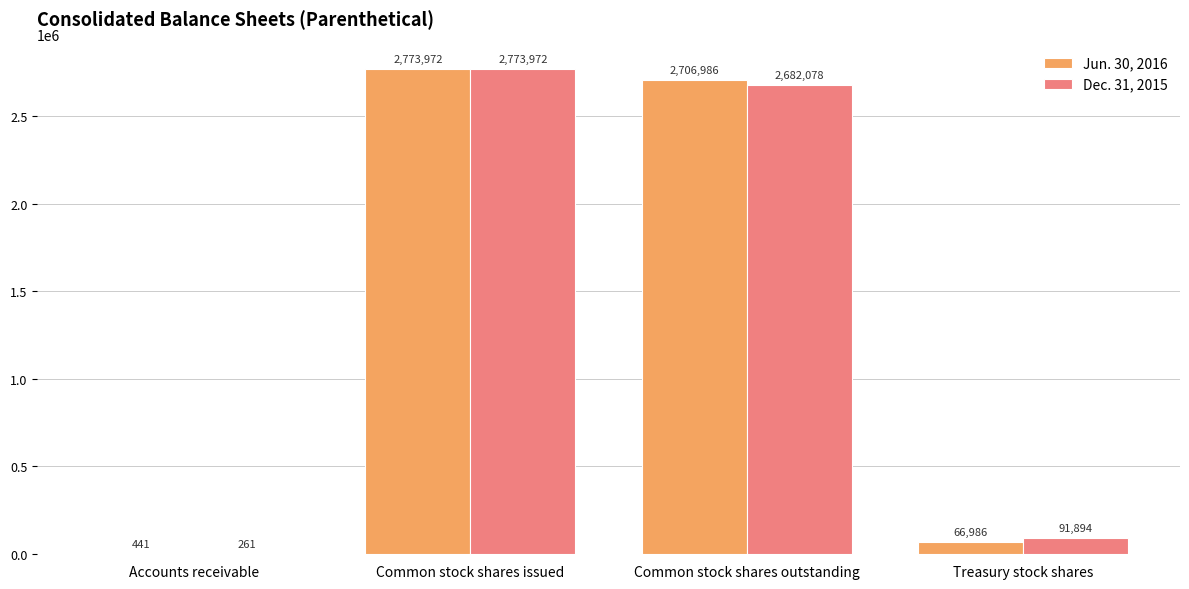

Which series has the largest range (max minus min)?

Dec. 31, 2015